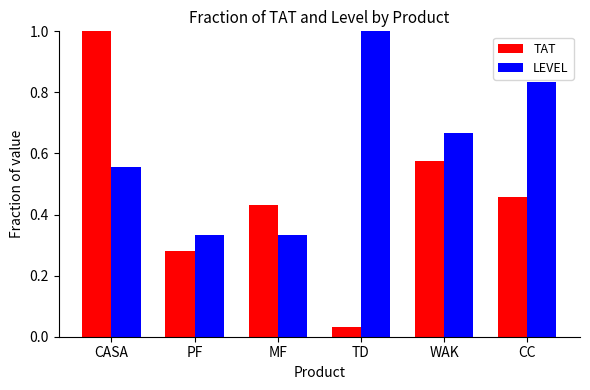

What position from the right is WAK?

2